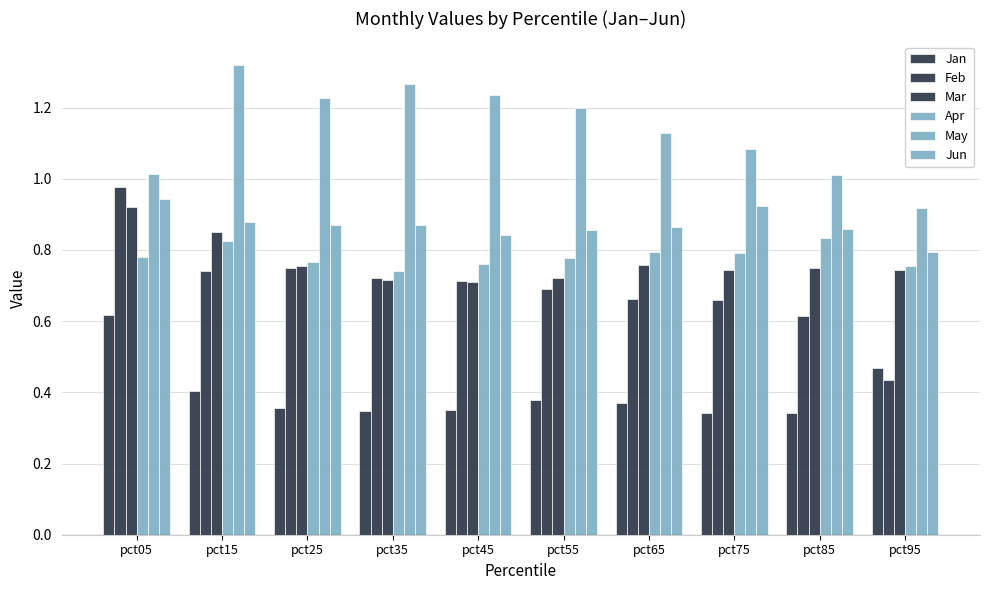

Are the bars grouped side by side (vs. stacked)?

Yes